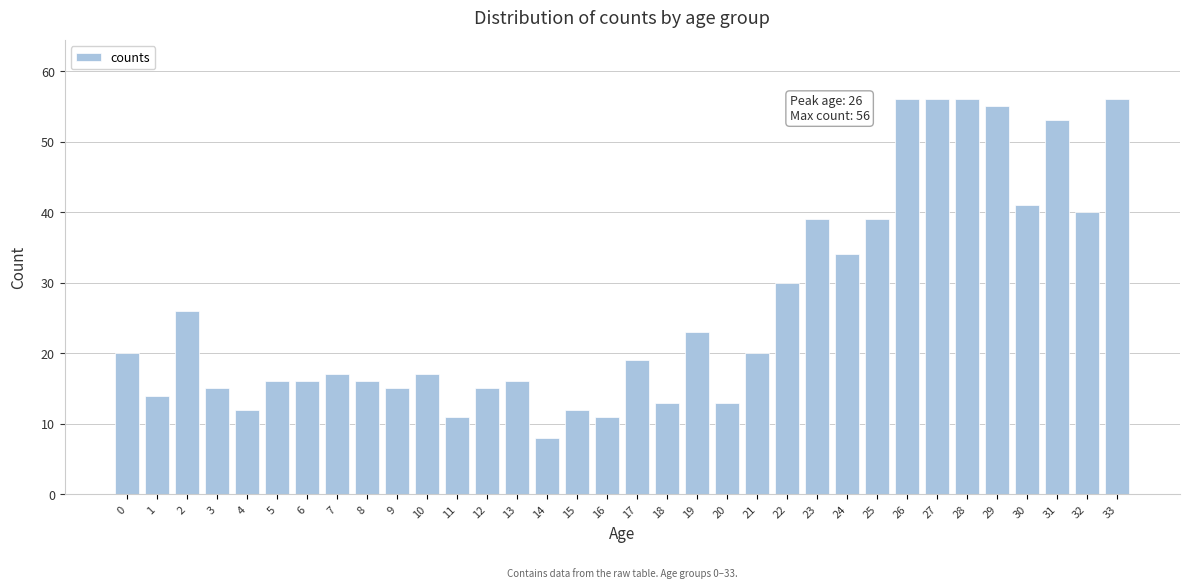

What is the value of the 29th bar from the left?

56